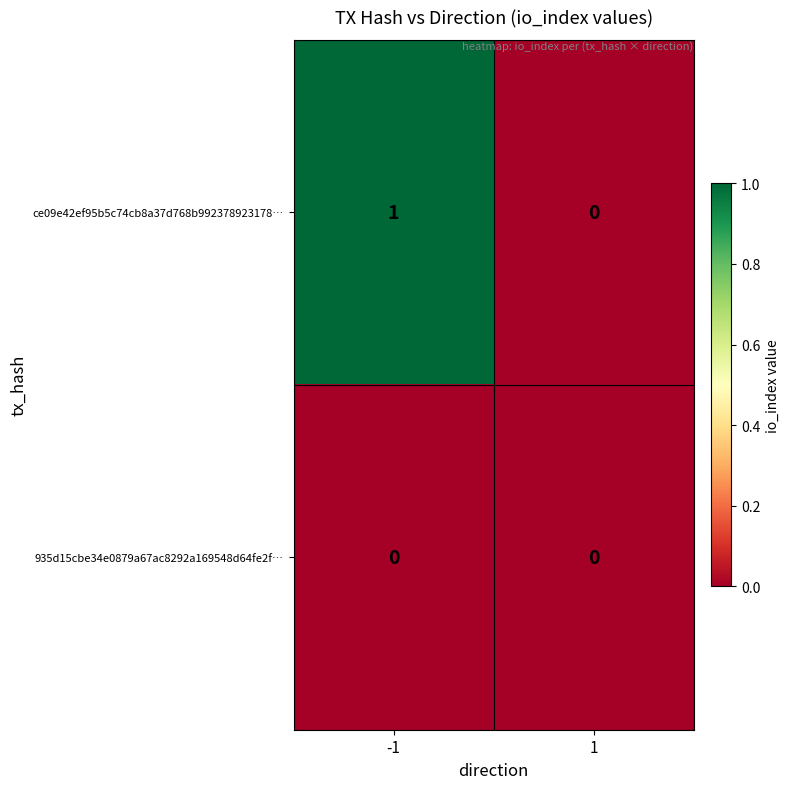

What is the greatest value displayed?

1